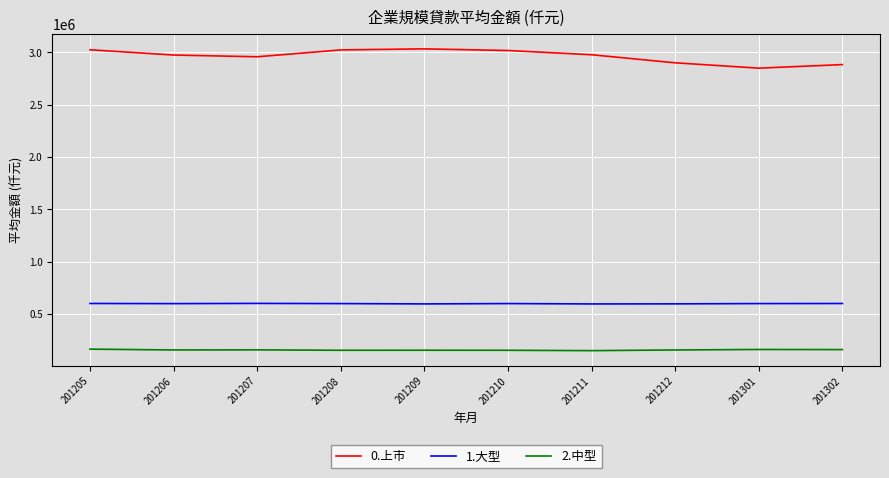

What is the average value of the 2.中型 series?

156686.4